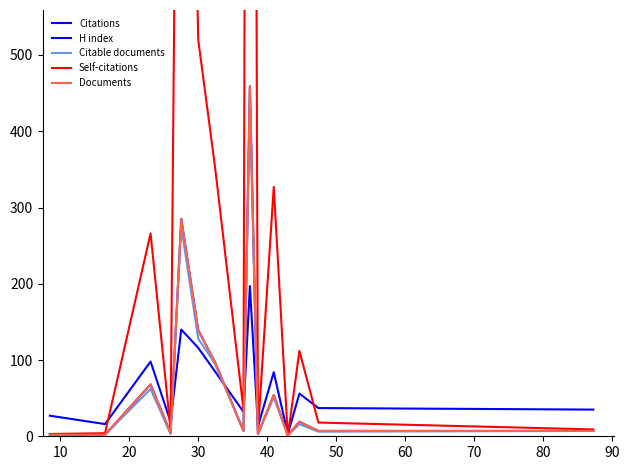

At 20, list the series in order from smallest to largest.

Citable documents, Citations, Documents, H index, Self-citations